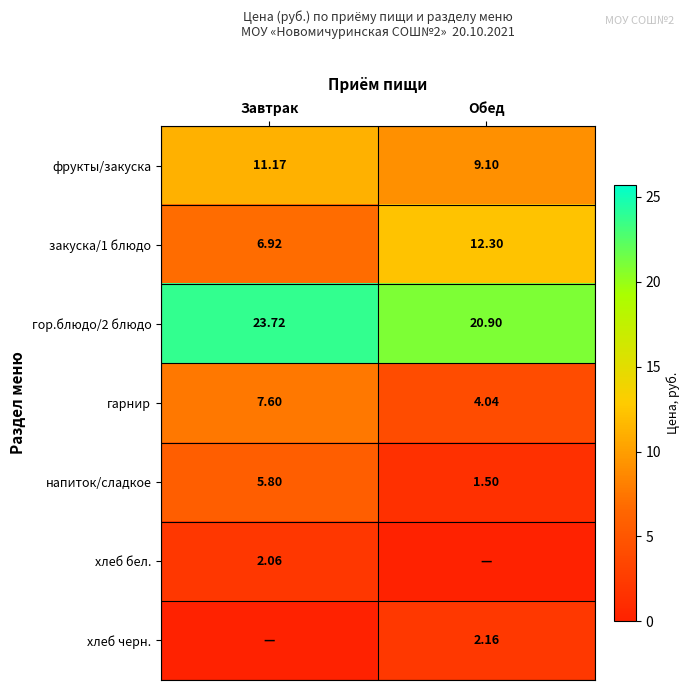

At how many categories does at least one series exceed 5?

2